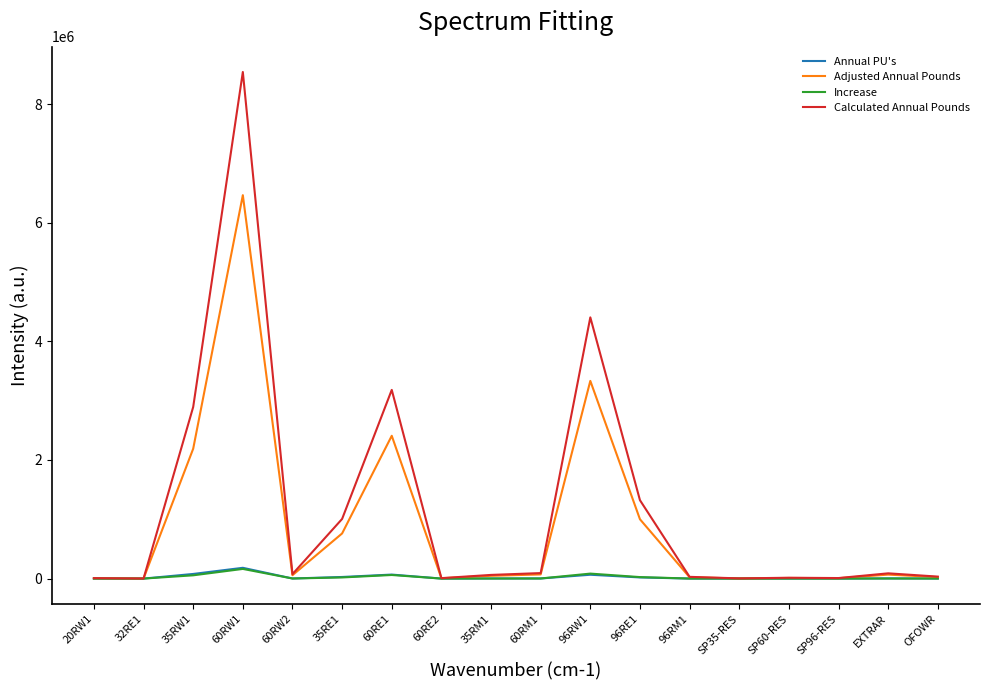

What is the average value of the Adjusted Annual Pounds series?

915205.0